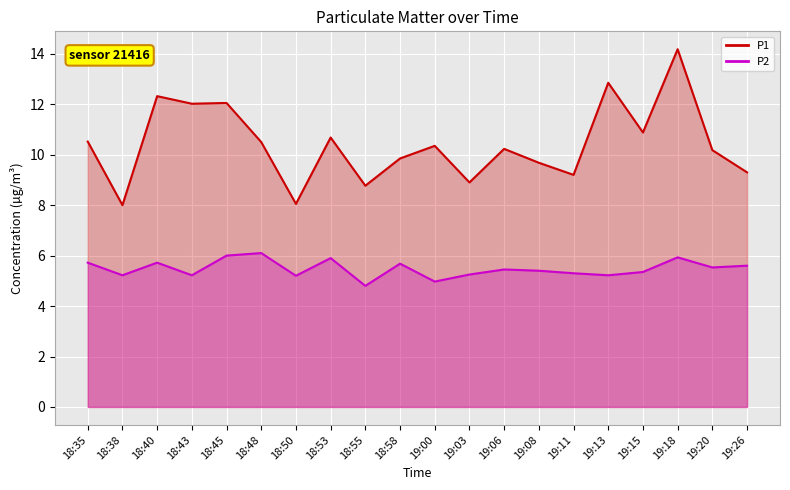

List the series in order of their peak value, highest first.

P1, P2